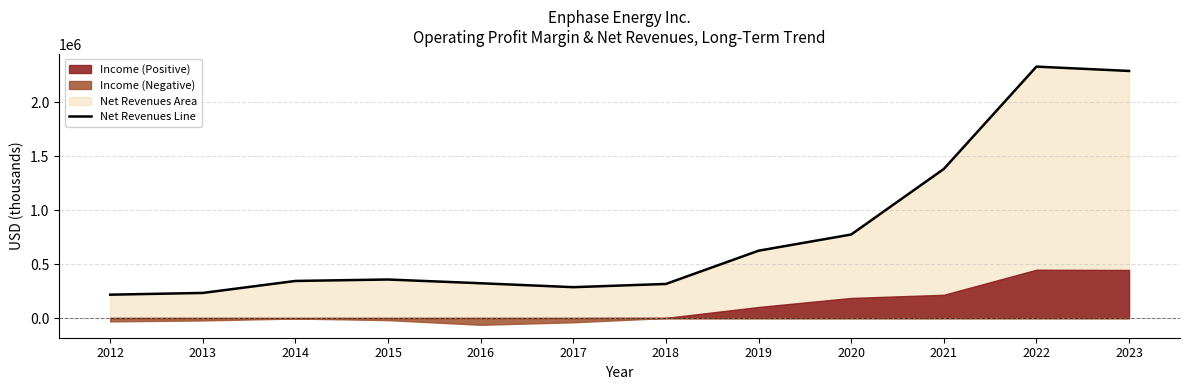

The chart shows a value of 1084733 at 2020. True or false?

False